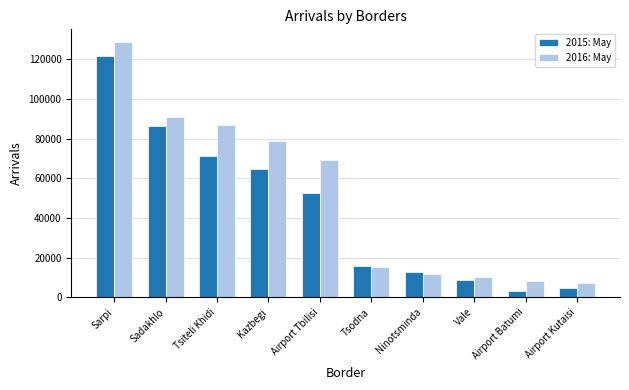

At which category is the sum across all series the highest?

Sarpi